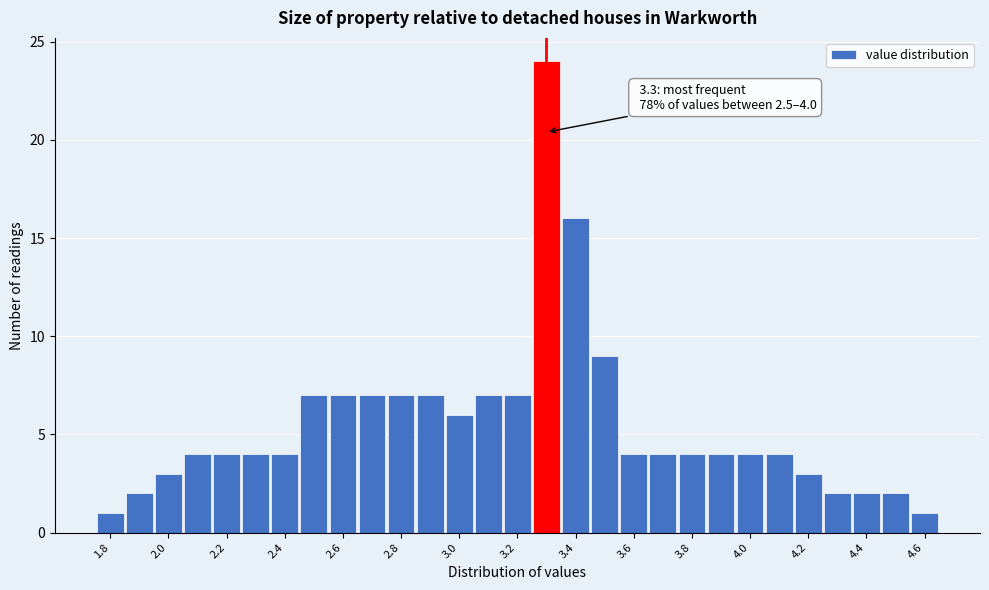

Which range on the x-axis has the tallest bar?

3.25 to 3.35